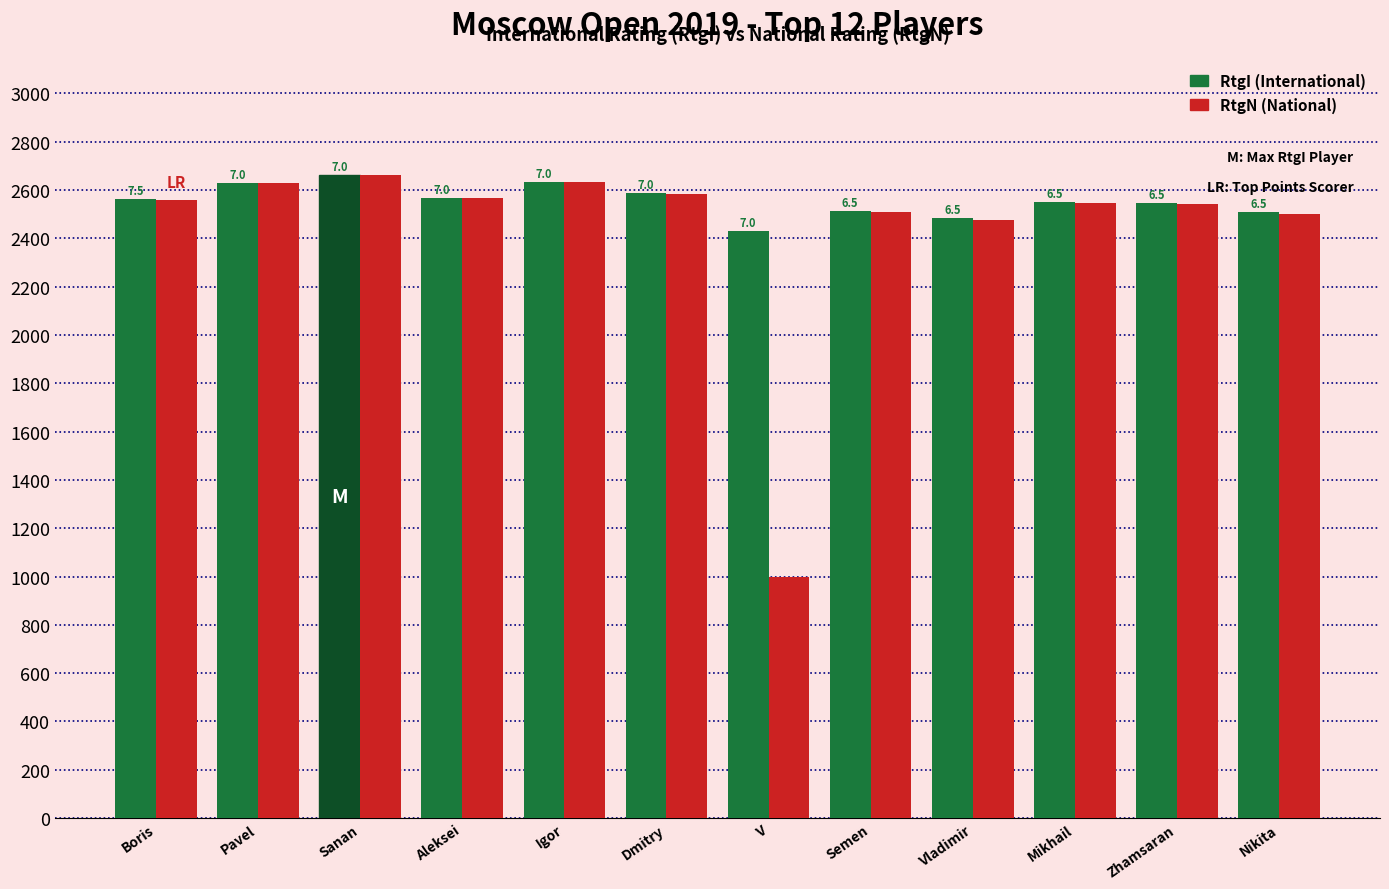

Reading left to right, transcribe all the data shown in this chart.

RtgI: 2562	2630	2663	2568	2633	2588	2429	2514	2483	2549	2545	2508
RtgN: 2560	2631	2662	2567	2633	2585	1000	2508	2477	2546	2541	2499